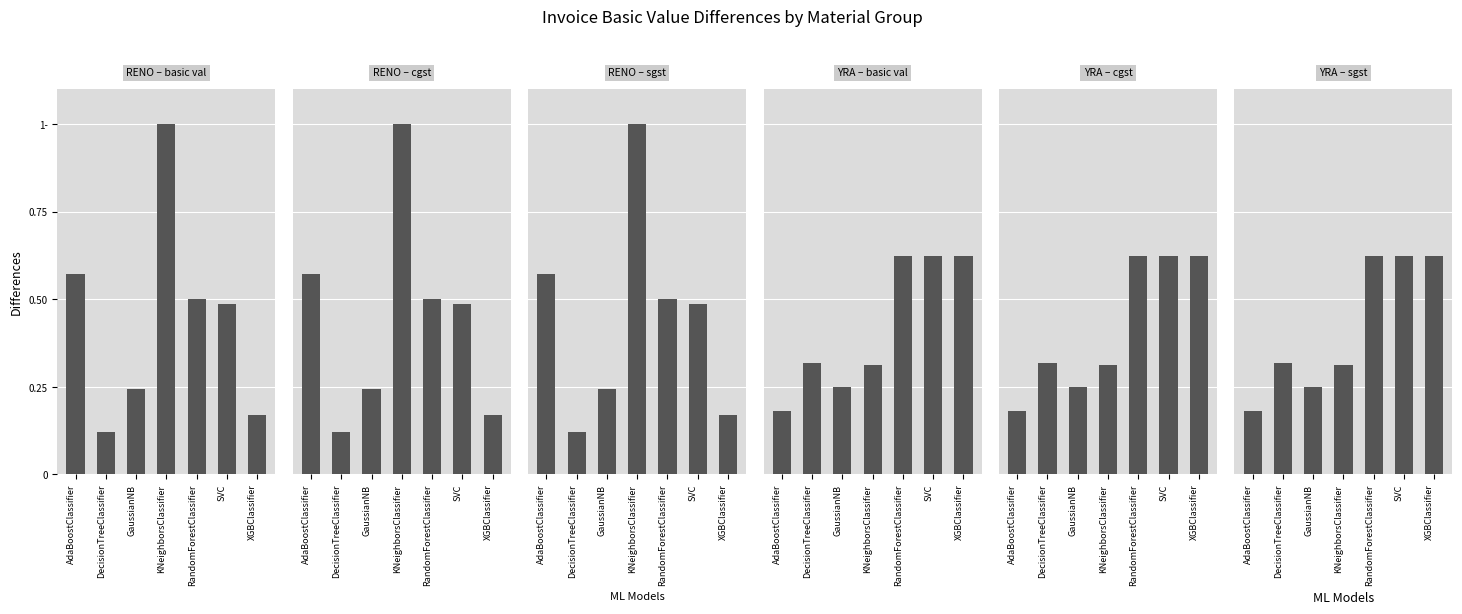

What is the difference between the maximum and minimum values in the RENO – cgst series?

0.9